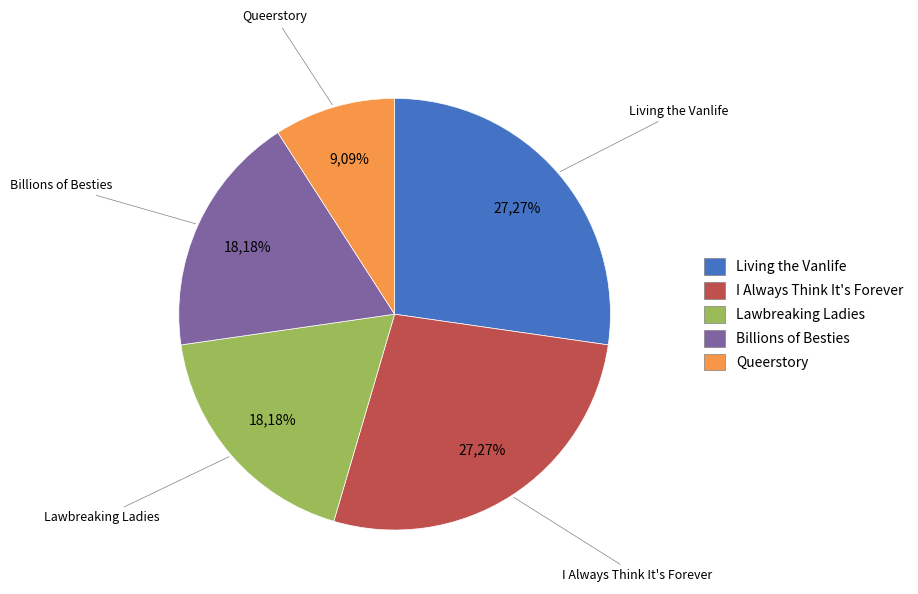

Is it true that Billions of Besties is 18% of the pie?

True